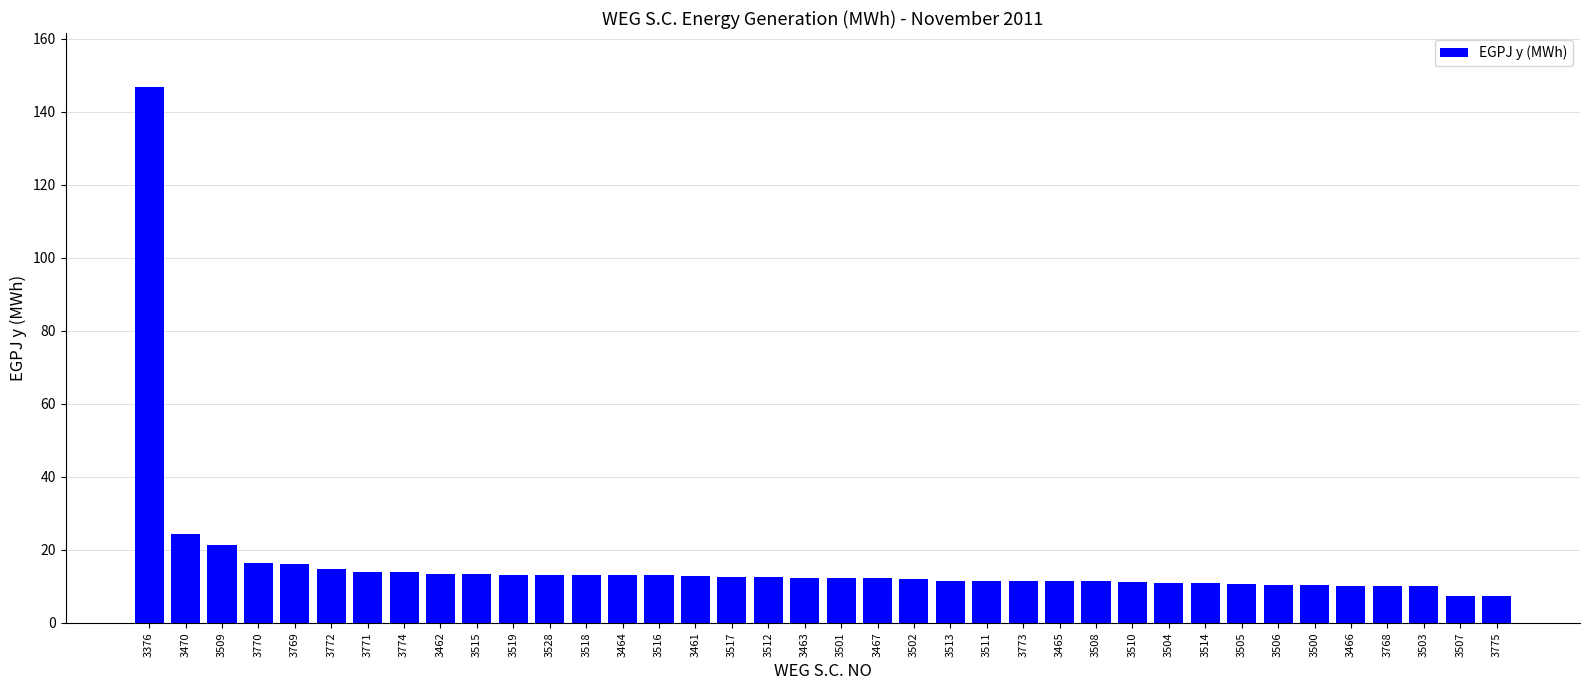

Approximately how many times larger is the value at 3463 compared to 3464?

0.9